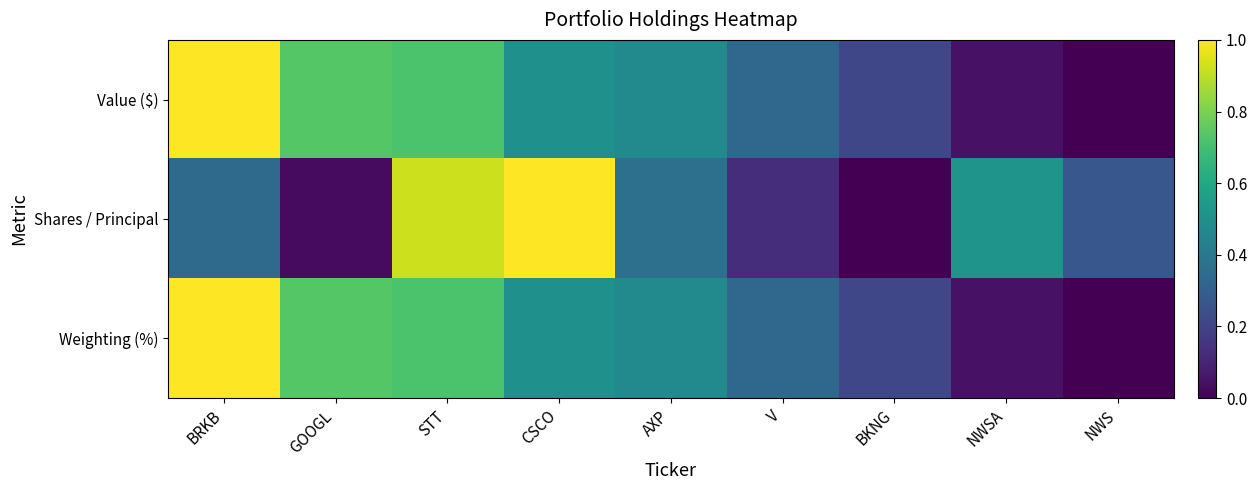

Which series has the largest total across all categories?

Value ($)